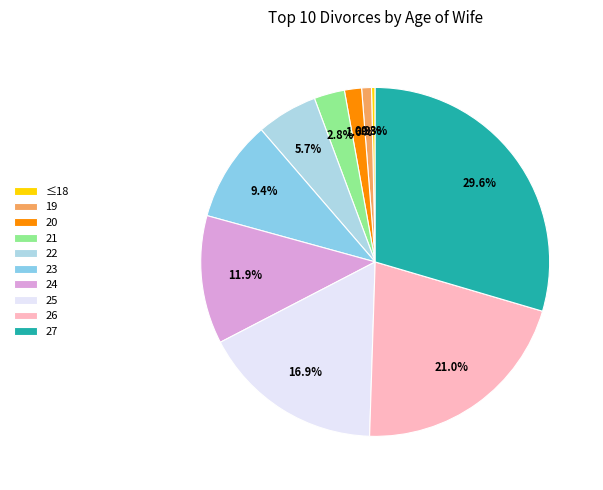

Does any single category account for the majority?

No